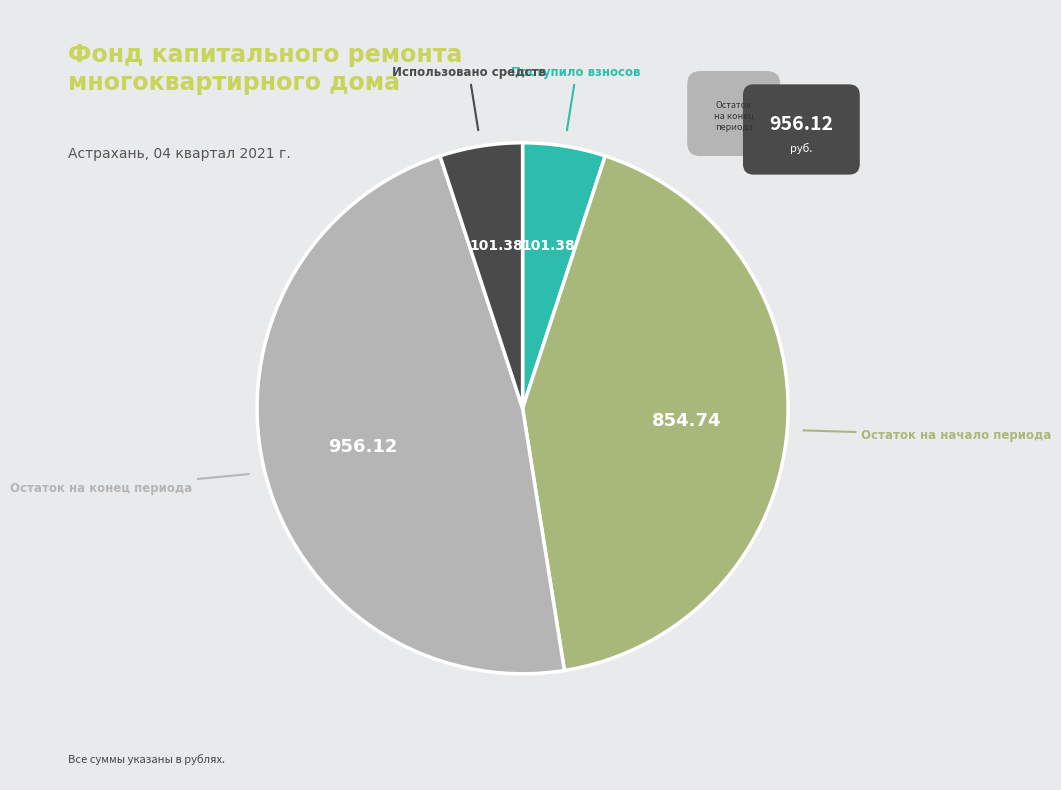

How many slices are in this pie chart?

4